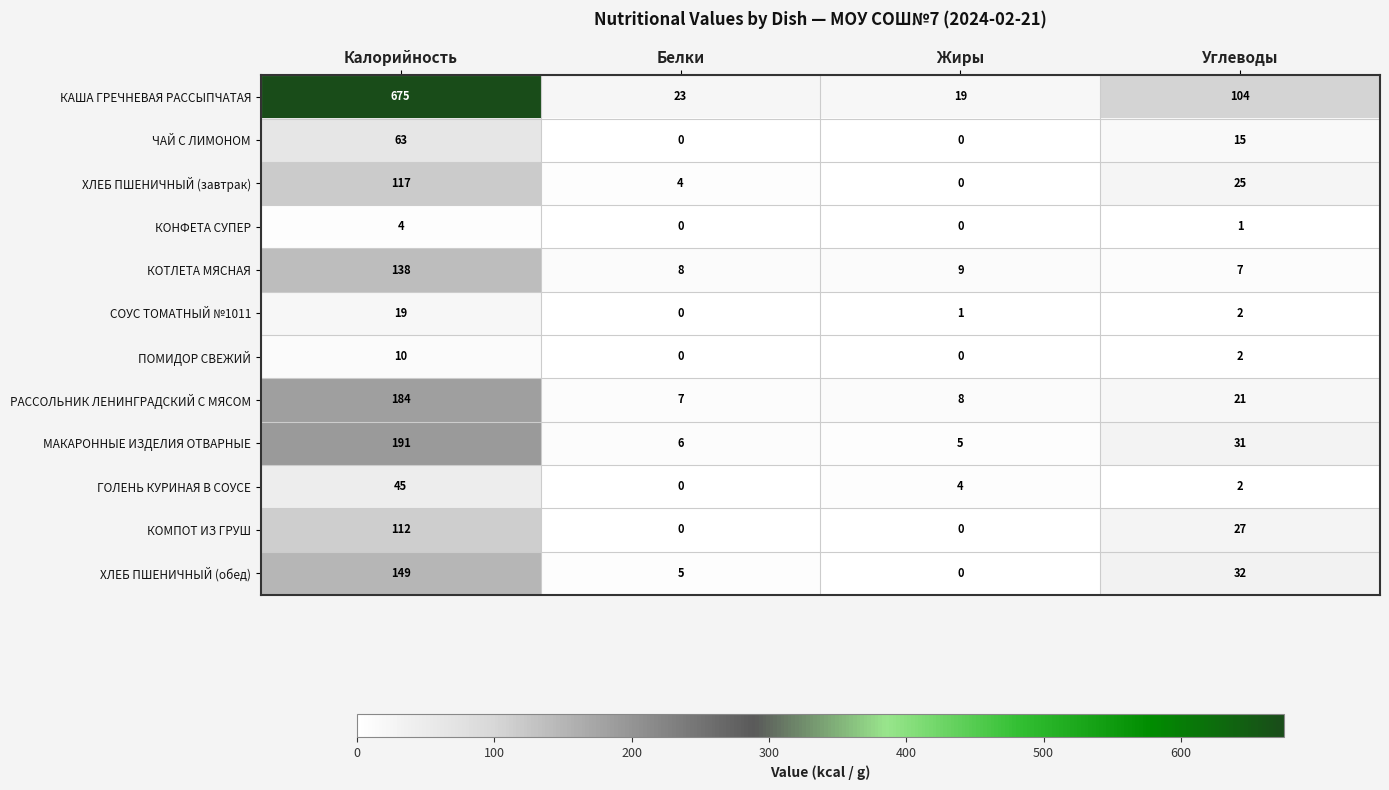

What is the spread (max minus min) of values at Жиры?

19